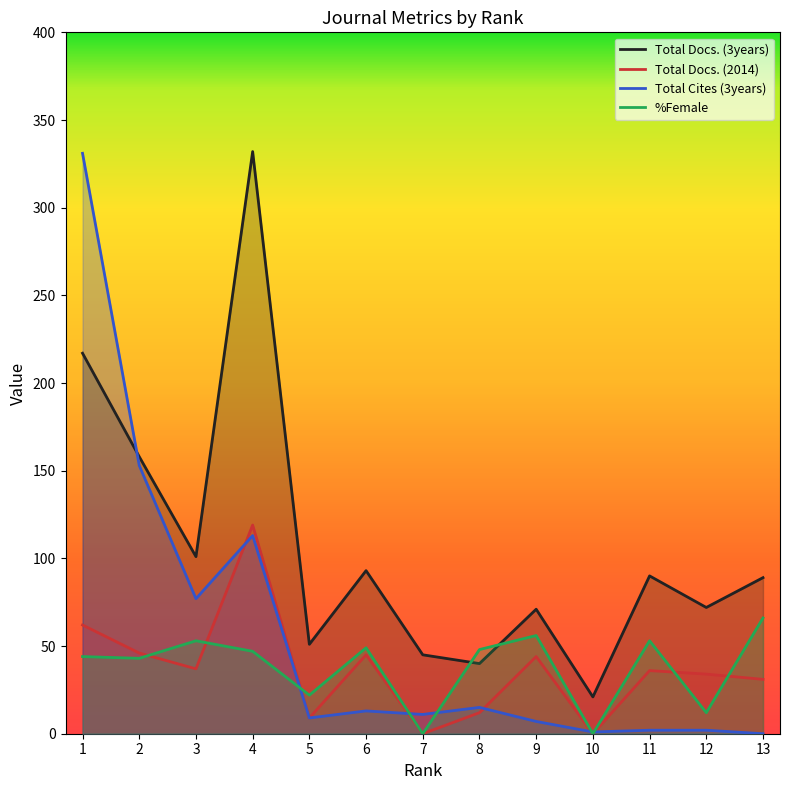

True or false: Total Docs. (3years) has a value of 93 at 6.

True